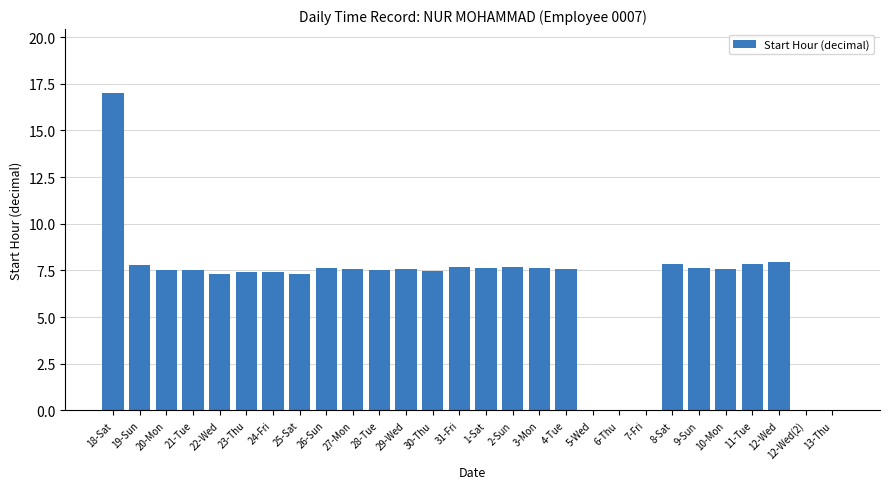

Are the bars horizontal?

No